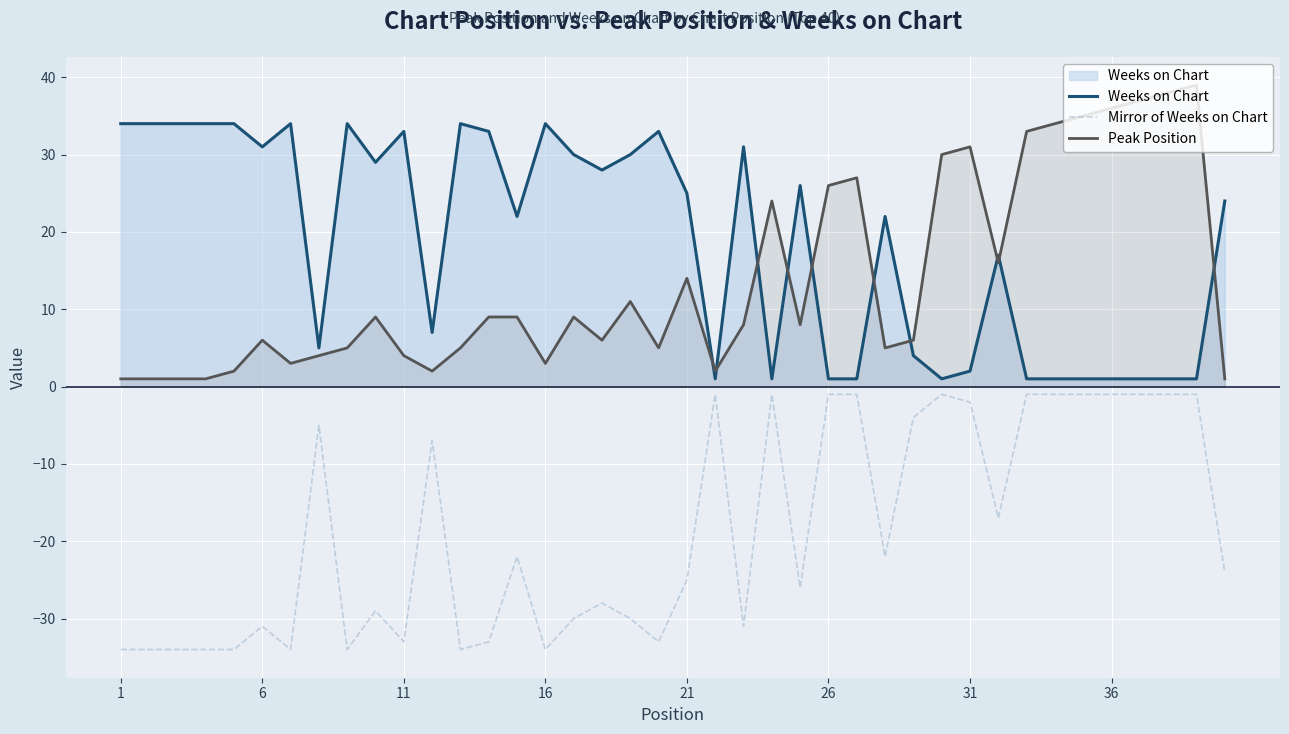

The value of Mirror of Weeks on Chart at 21 is -39. True or false?

False